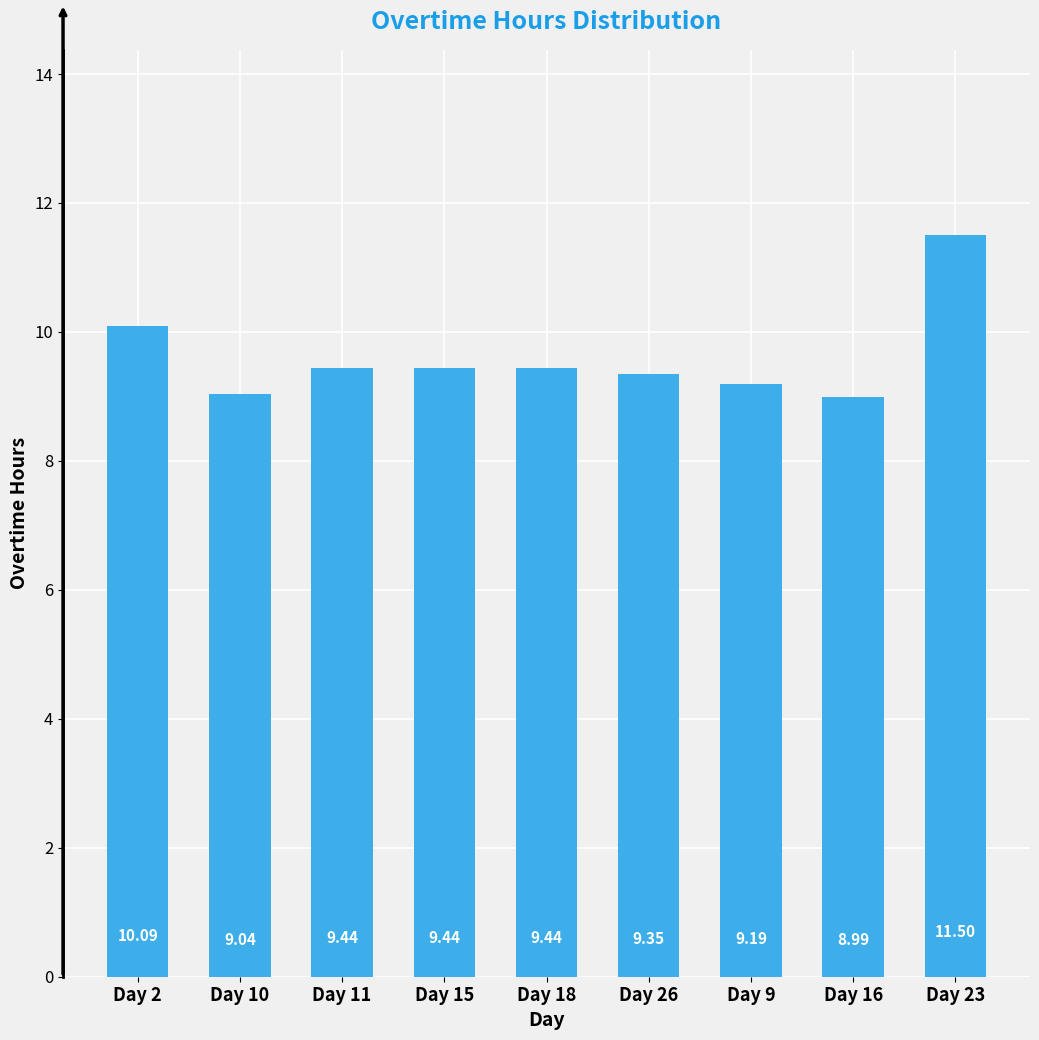

Does the chart contain any negative values?

No